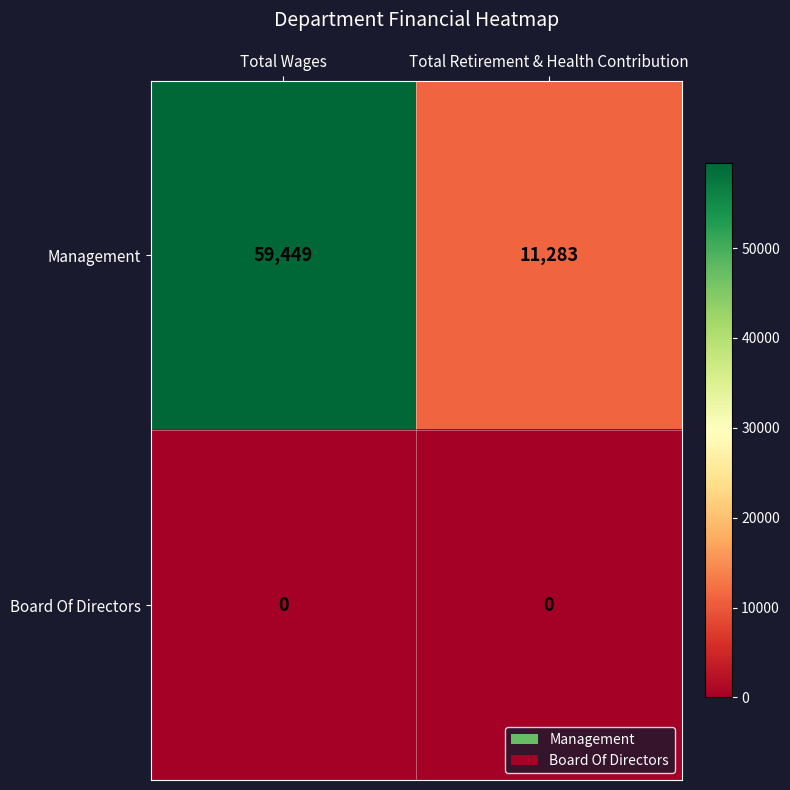

Which label corresponds to the largest value in the chart?

Total Wages